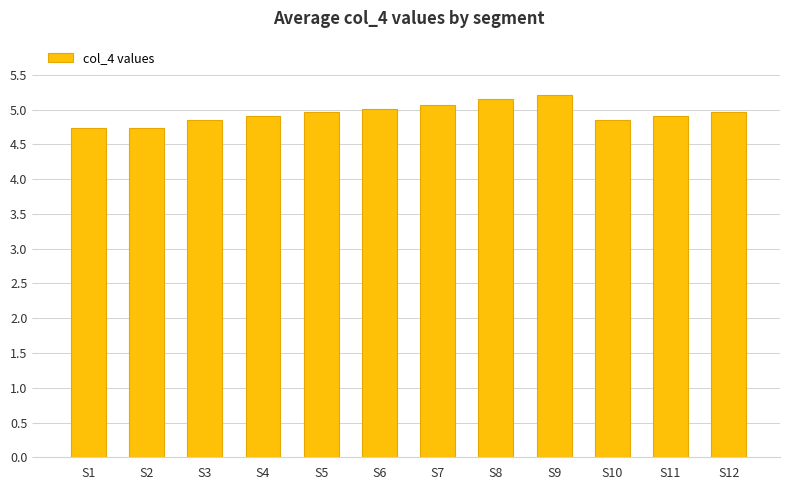

The chart shows a value of 2.3 at S12. True or false?

False